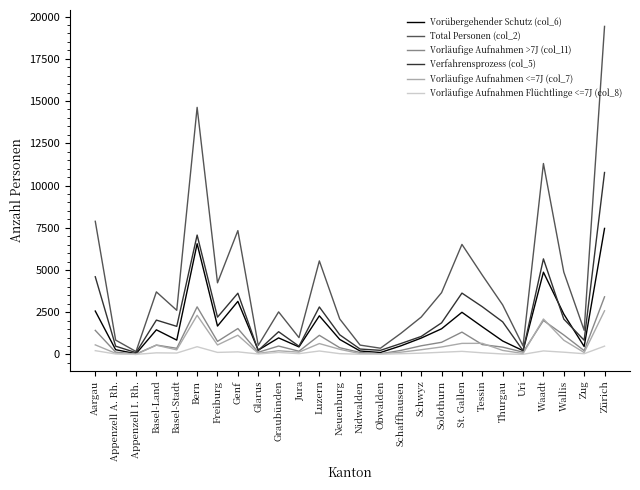

The Vorübergehender Schutz (col_6) series shows 4616 at Genf. True or false?

False